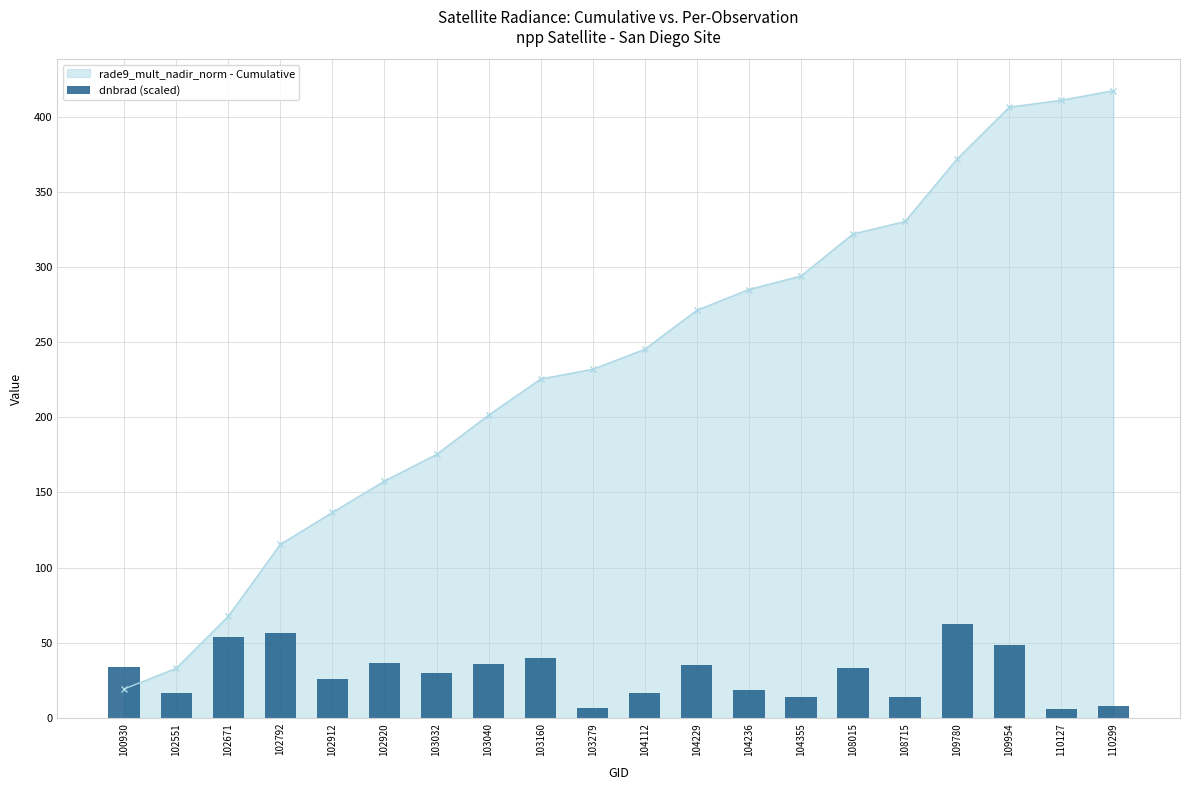

Reading left to right, list all the values displayed in this chart.

33.6	16.3	53.7	56.8	25.8	36.4	29.6	35.6	39.7	7.0	16.4	35.0	18.8	14.0	33.2	13.9	62.6	48.6	5.7	7.9